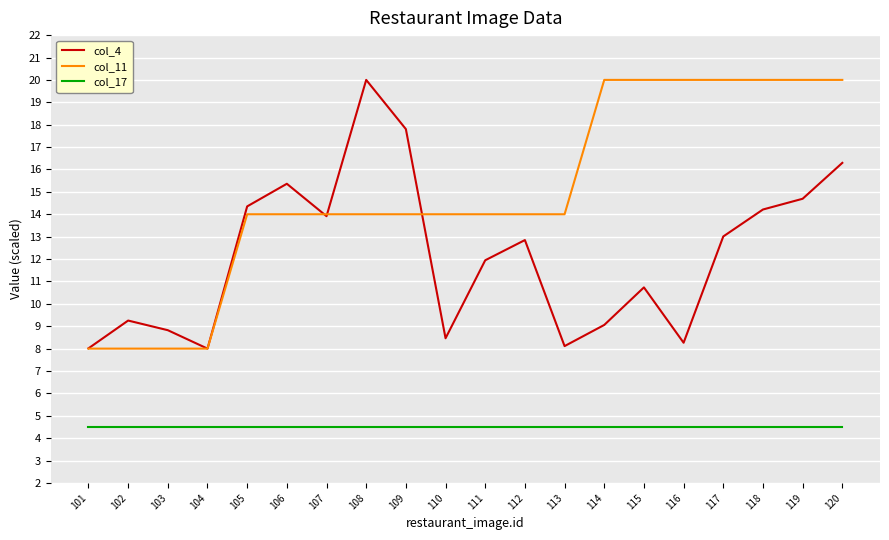

Is this an area chart (filled region under the line)?

No